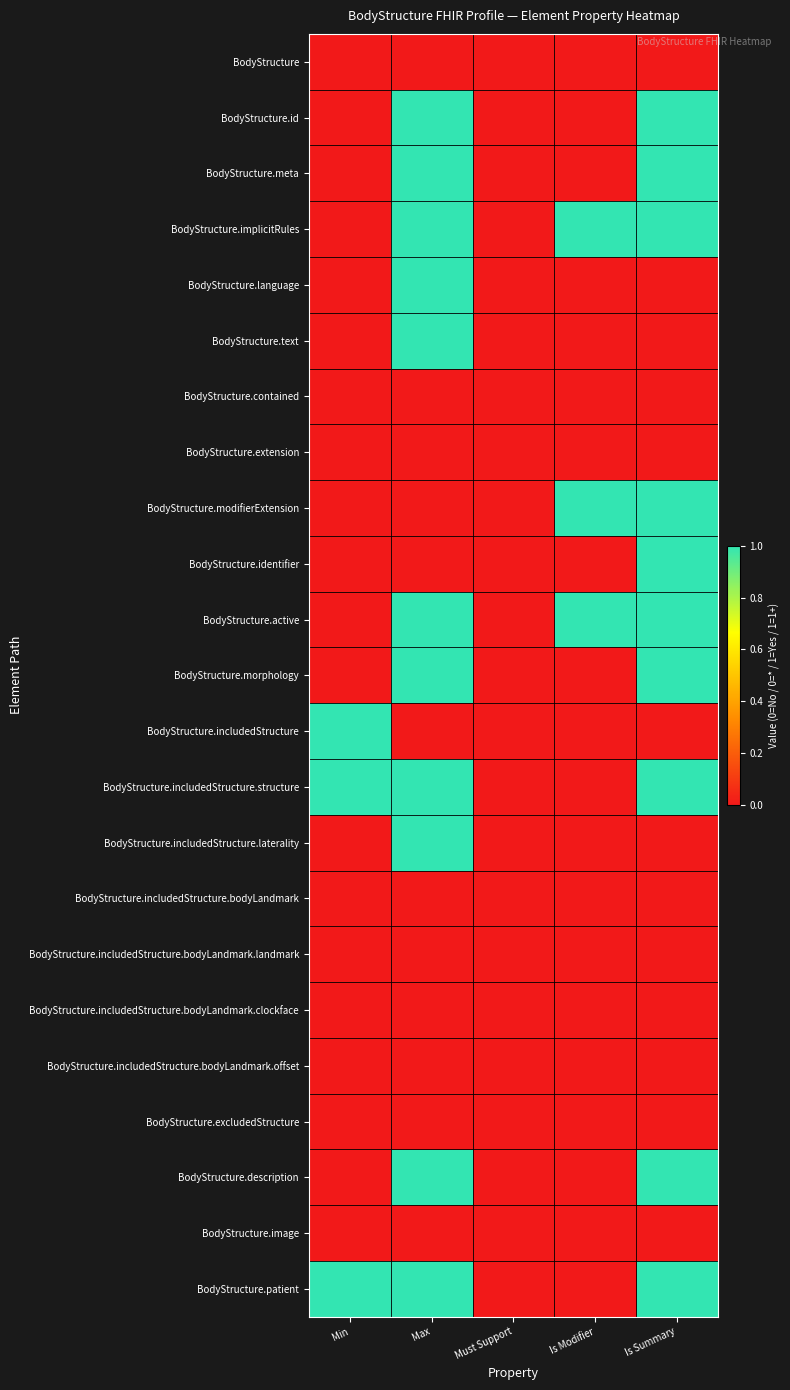

How many data points does each series have?

5